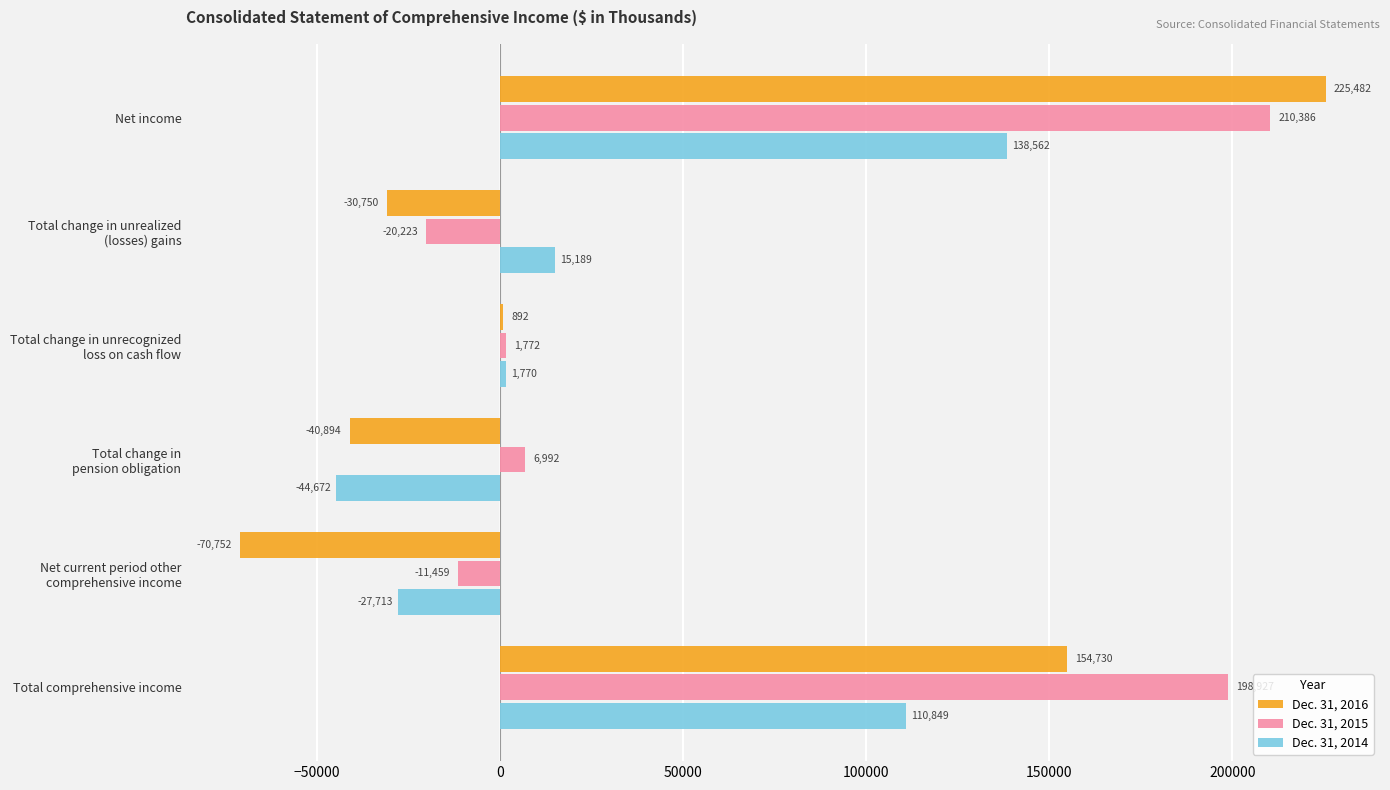

Is it true that Dec. 31, 2016 equals 225482 at Net income?

True